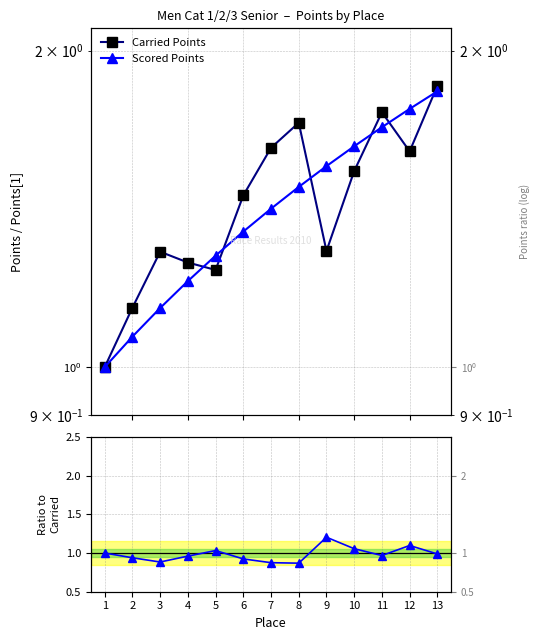

Reading right to left, extract all data points from this chart.

Carried Points: 1.9	1.6	1.7	1.5	1.3	1.7	1.6	1.5	1.2	1.3	1.3	1.1	1.0
Scored Points: 1.8	1.8	1.7	1.6	1.6	1.5	1.4	1.3	1.3	1.2	1.1	1.1	1.0
Scored / Carried: 1.0	1.1	1.0	1.1	1.2	0.9	0.9	0.9	1.0	1.0	0.9	0.9	1.0